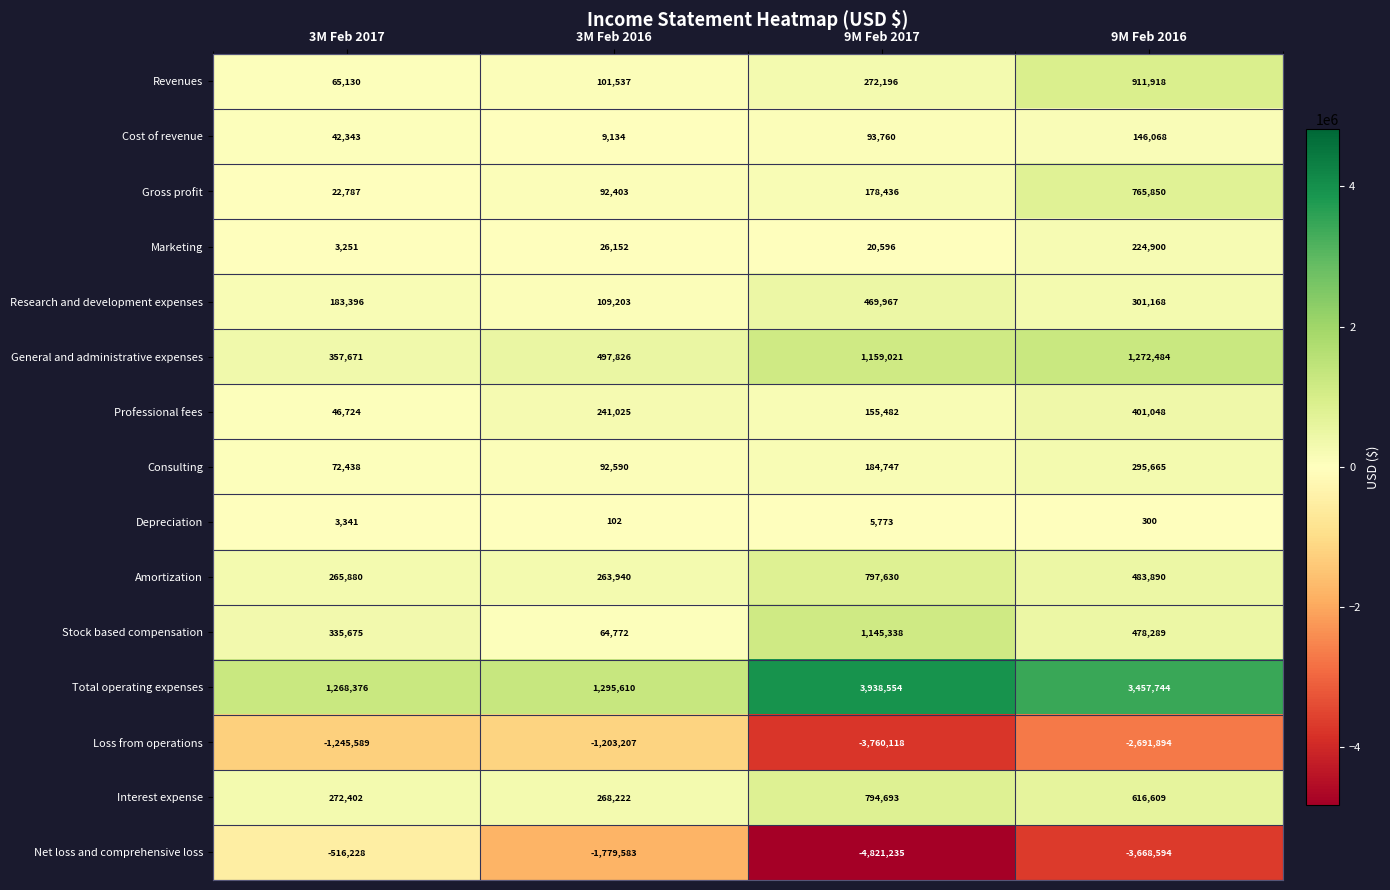

At which label does Stock based compensation first exceed 478289?

9M Feb 2017